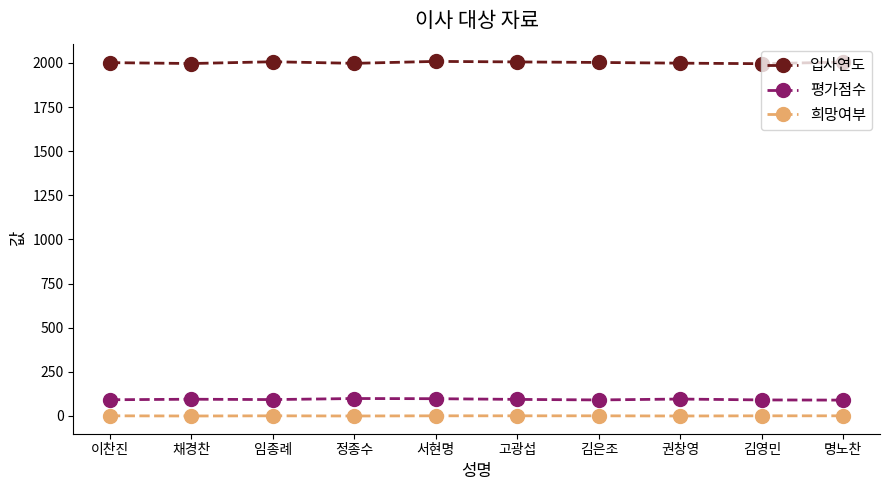

Is it true that 입사연도 equals 1309 at 정종수?

False